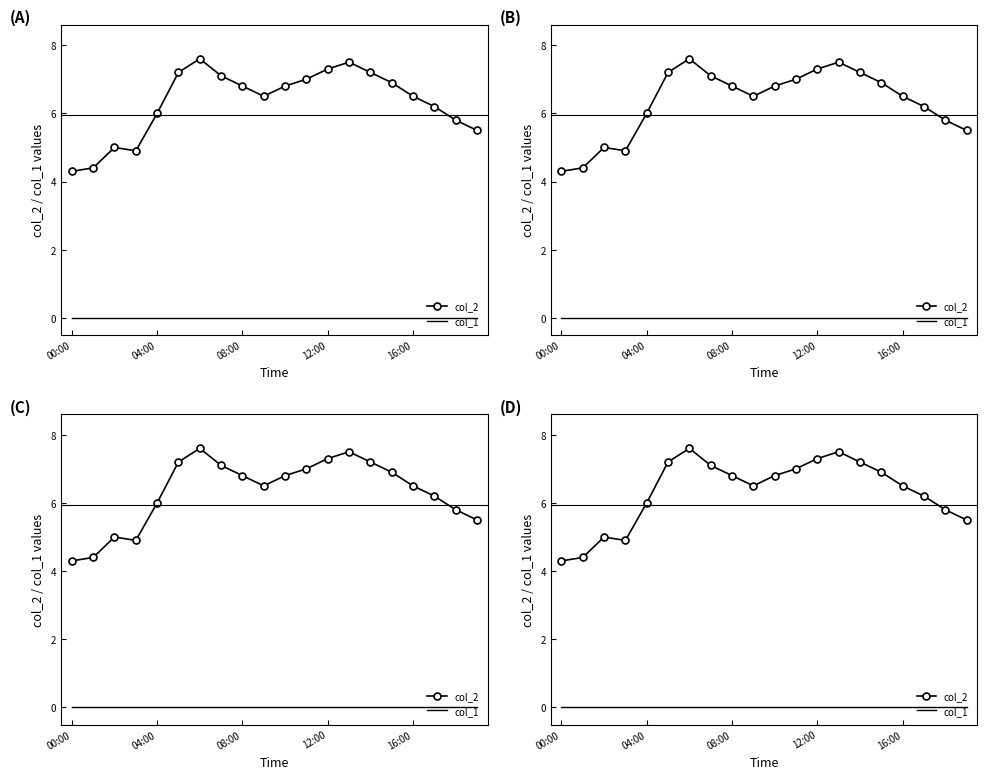

Reading right to left, extract all data points from this chart.

col_2: 5.5	5.8	6.2	6.5	6.9	7.2	7.5	7.3	7.0	6.8	6.5	6.8	7.1	7.6	7.2	6.0	4.9	5.0	4.4	4.3
col_1: 0.0	0.0	0.0	0.0	0.0	0.0	0.0	0.0	0.0	0.0	0.0	0.0	0.0	0.0	0.0	0.0	0.0	0.0	0.0	0.0